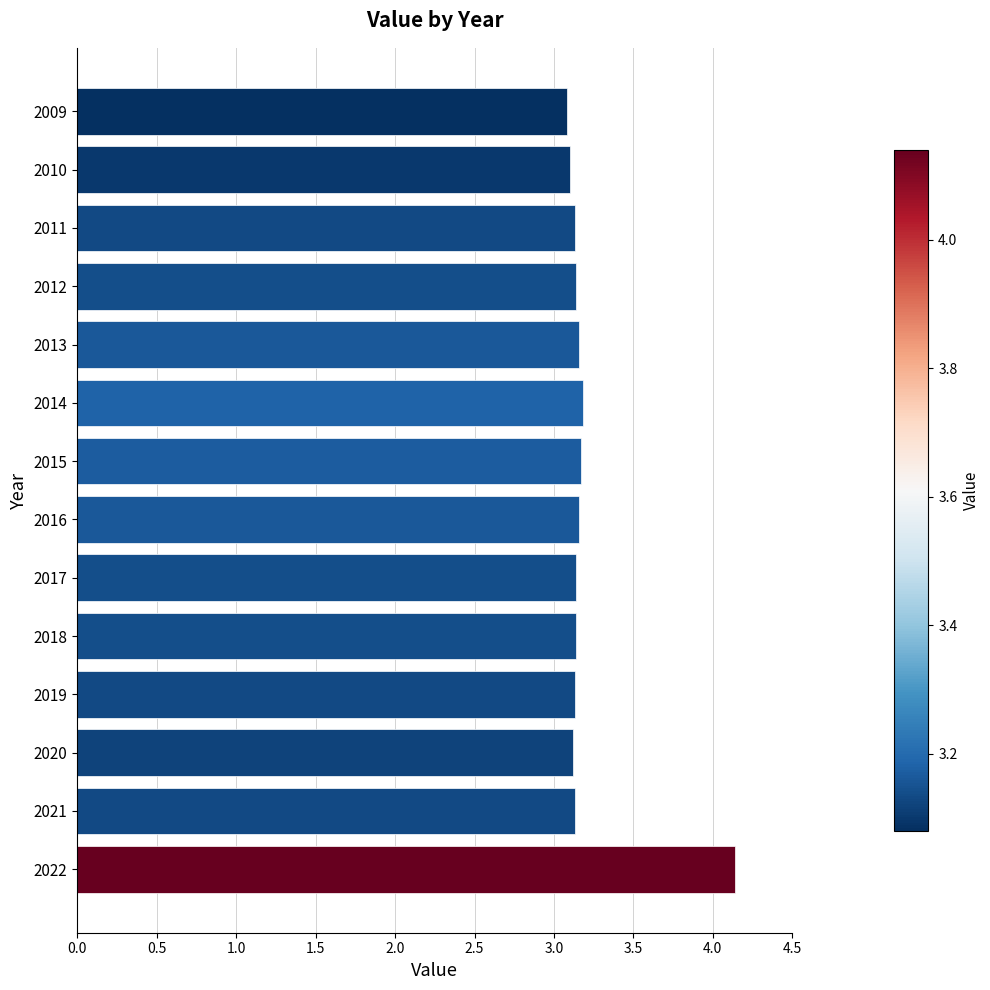

What is the maximum value shown in the chart?

4.1